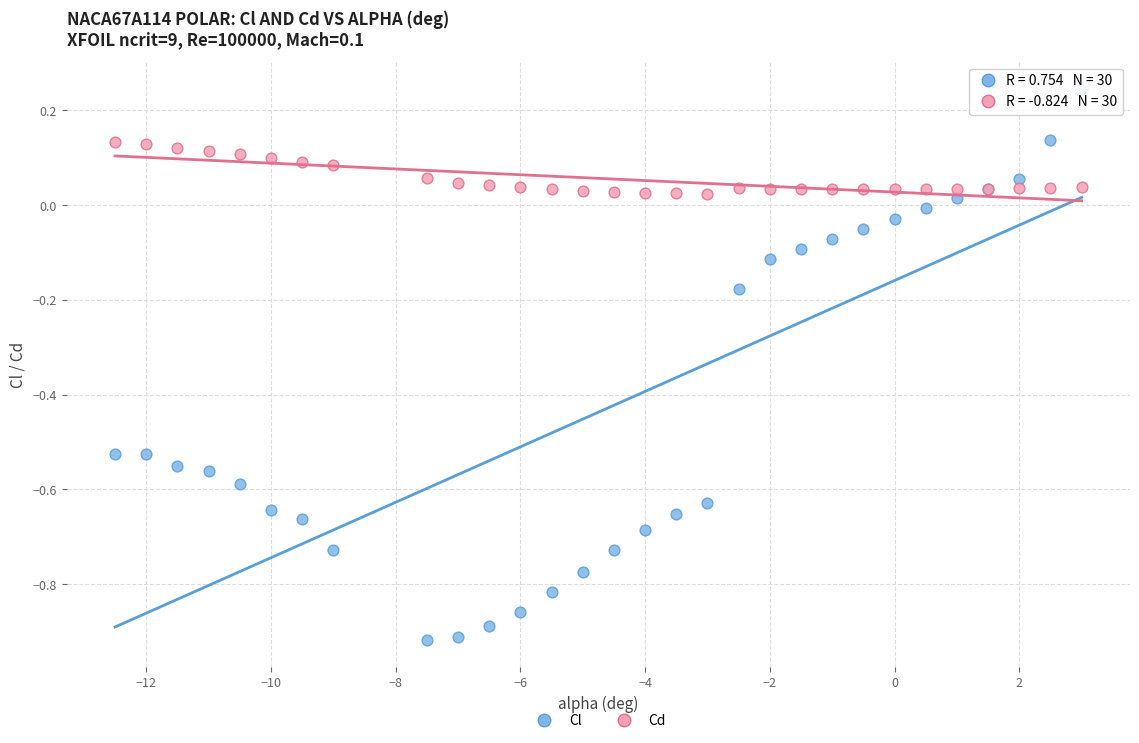

What is the X range (max minus min) for the scatter plot?

15.5